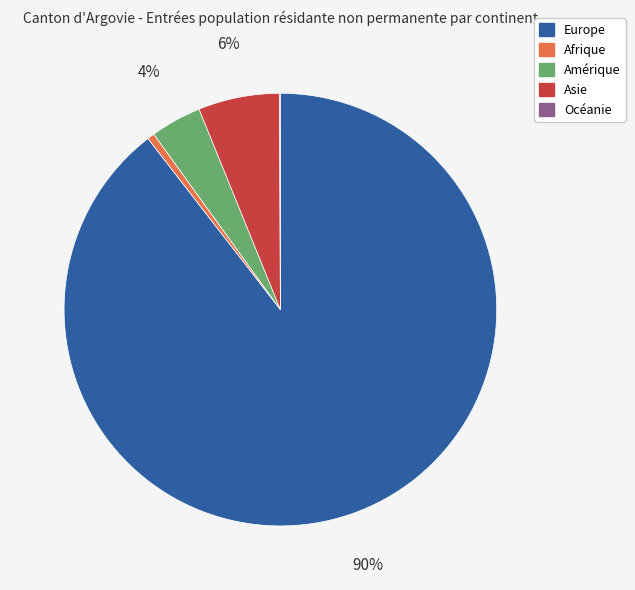

Which has a higher value, Afrique or Amérique?

Amérique